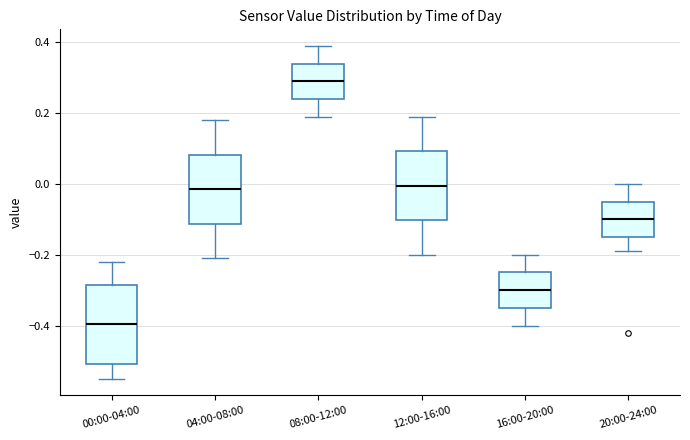

Which box's median line is the lowest?

00:00-04:00